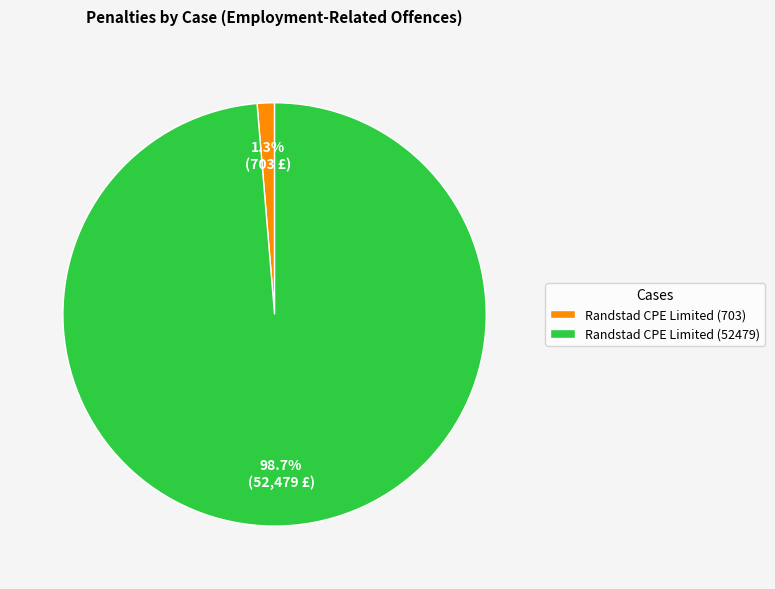

Does any single category account for the majority?

Yes